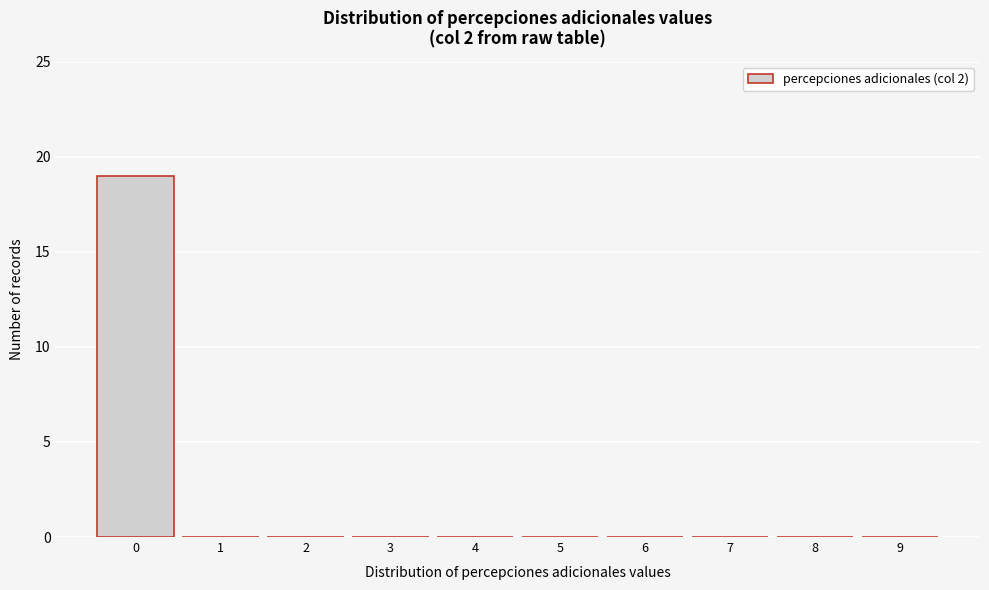

Reading right to left, extract all data points from this chart.

9=0	8=0	7=0	6=0	5=0	4=0	3=0	2=0	1=0	0=19